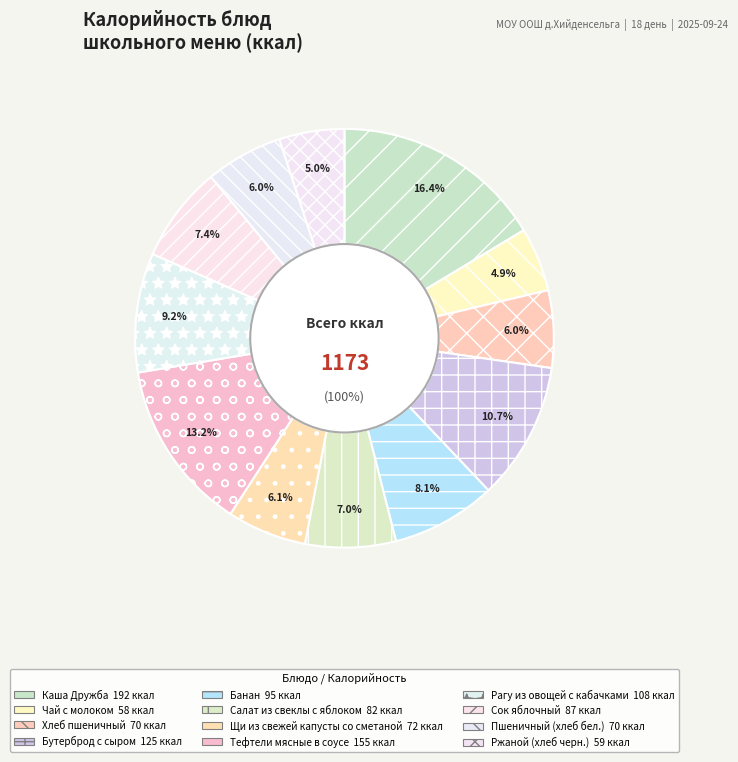

What percentage do Ржаной (хлеб черн.) and Щи из свежей капусты со сметаной together represent?

11.2%